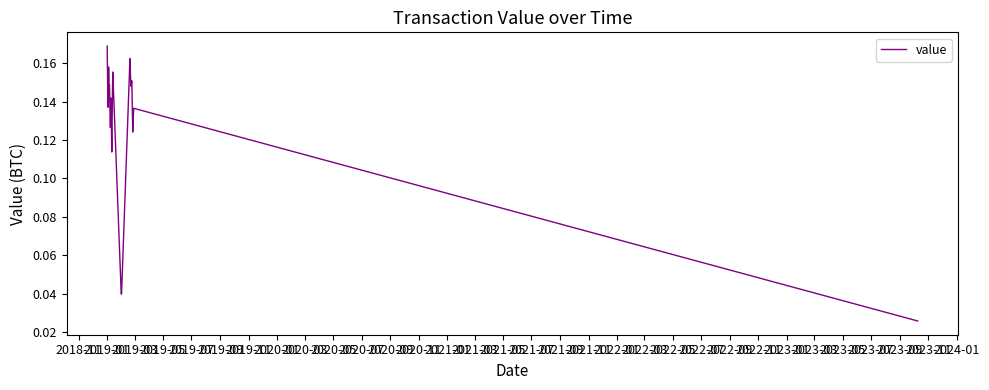

How many lines are shown in the chart?

1